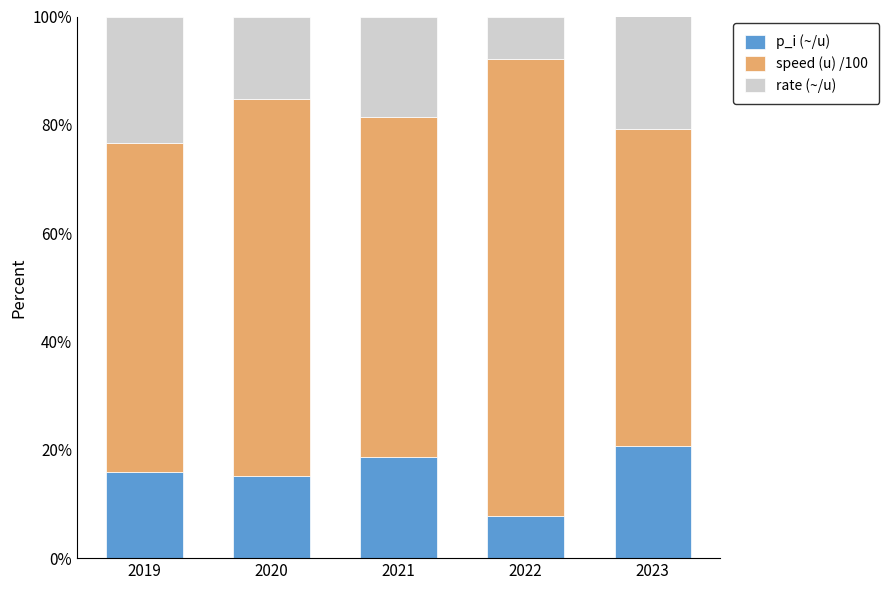

How many series are shown in this chart?

3